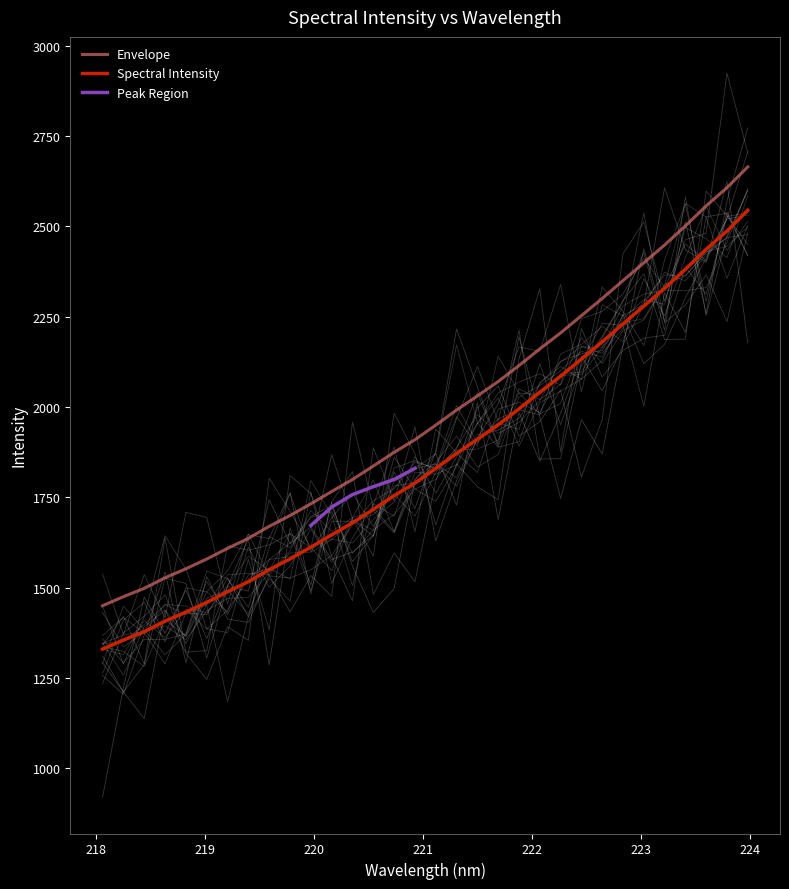

True or false: Spectral Intensity and Envelope cross at least once.

False